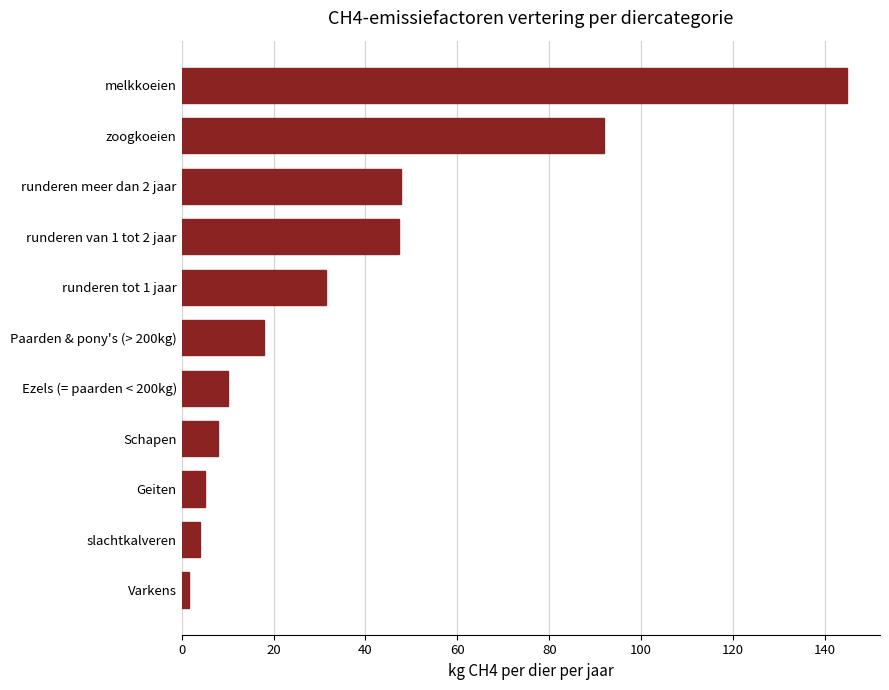

What is the difference between the maximum and minimum values?

143.3